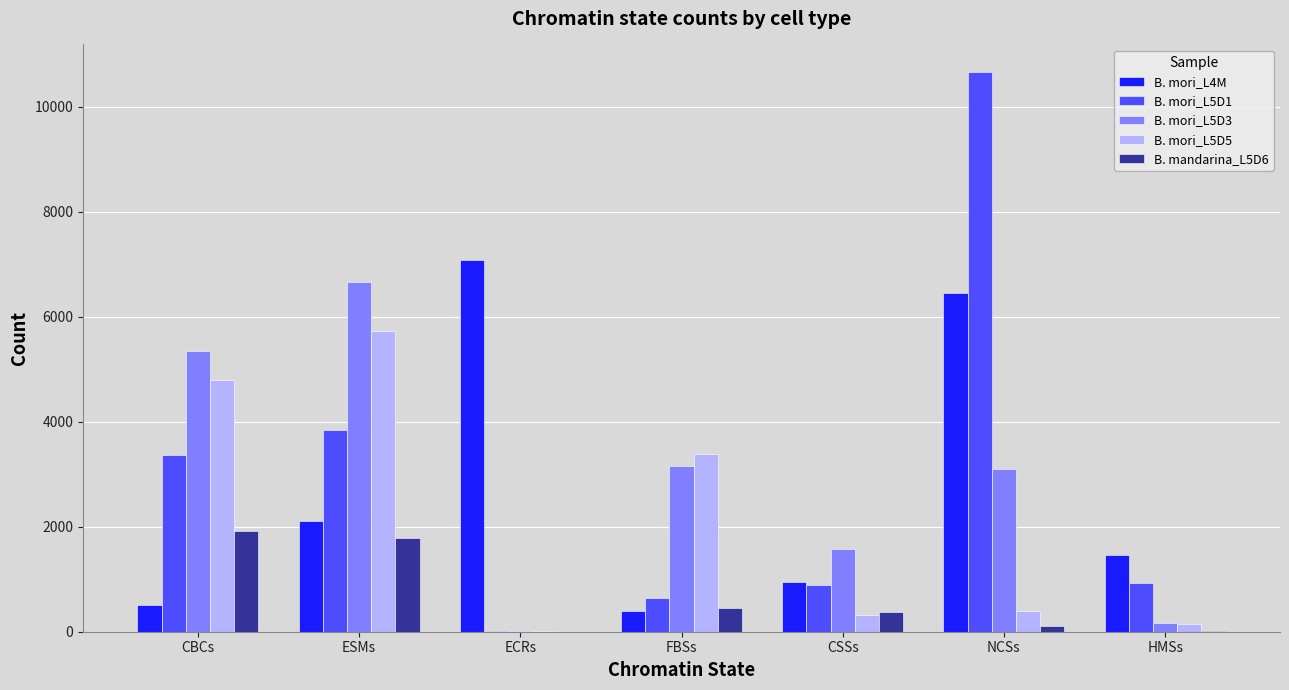

Is the value of B. mori_L4M at CSSs greater than the value of B. mori_L5D5 at HMSs?

Yes